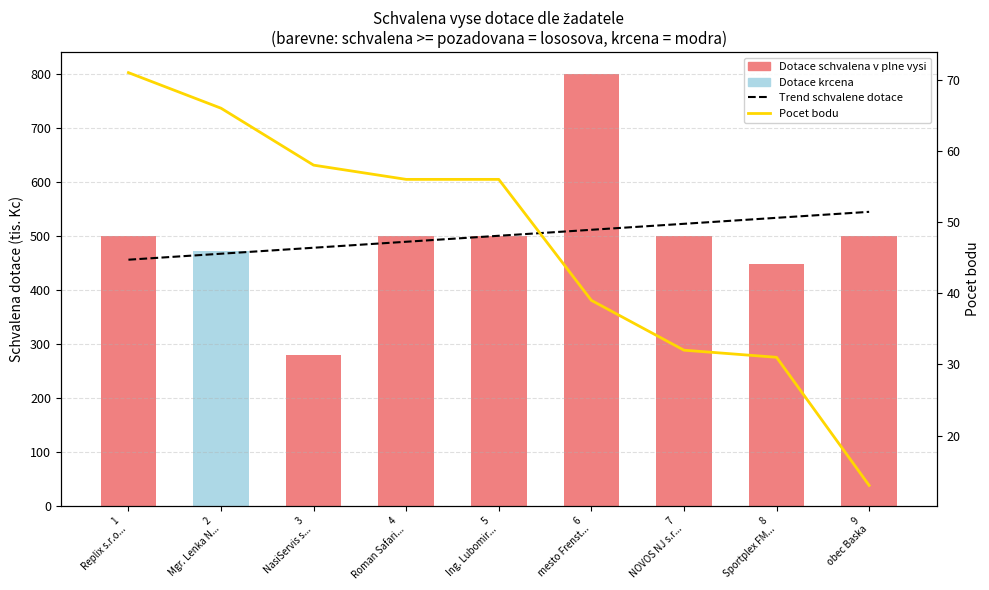

Reading left to right, extract all data points from this chart.

Trend schvalene dotace: 455.7	466.8	477.9	488.9	500.0	511.1	522.1	533.2	544.3
Pocet bodu (hodnoticí kritéria): 71.0	66.0	58.0	56.0	56.0	39.0	32.0	31.0	13.0